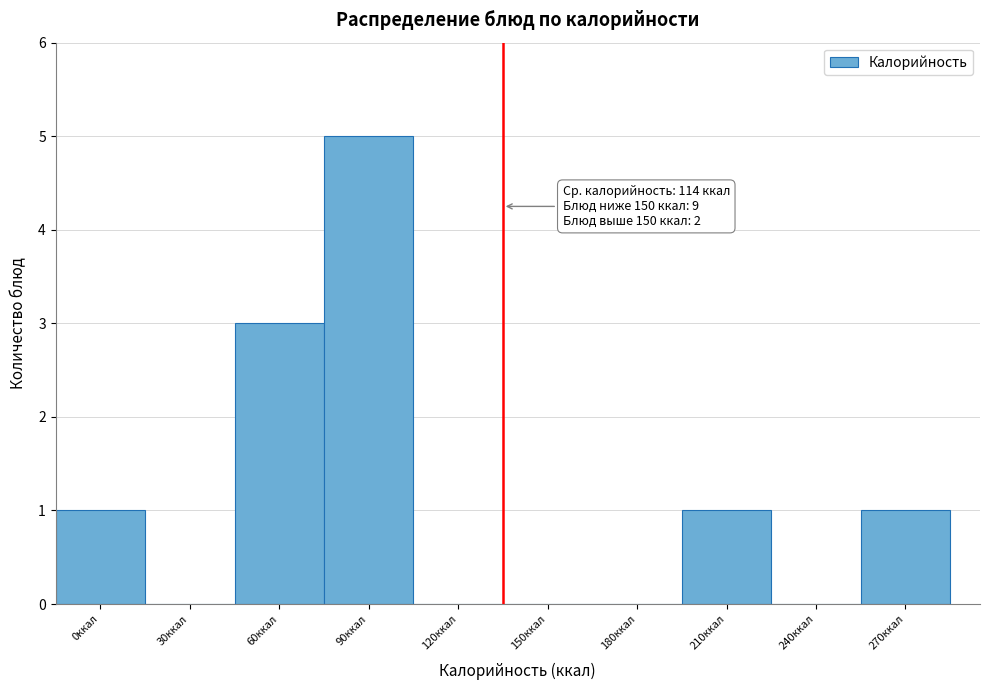

Reading right to left, list all the values displayed in this chart.

270ккал=1	240ккал=0	210ккал=1	180ккал=0	150ккал=0	120ккал=0	90ккал=5	60ккал=3	30ккал=0	0ккал=1